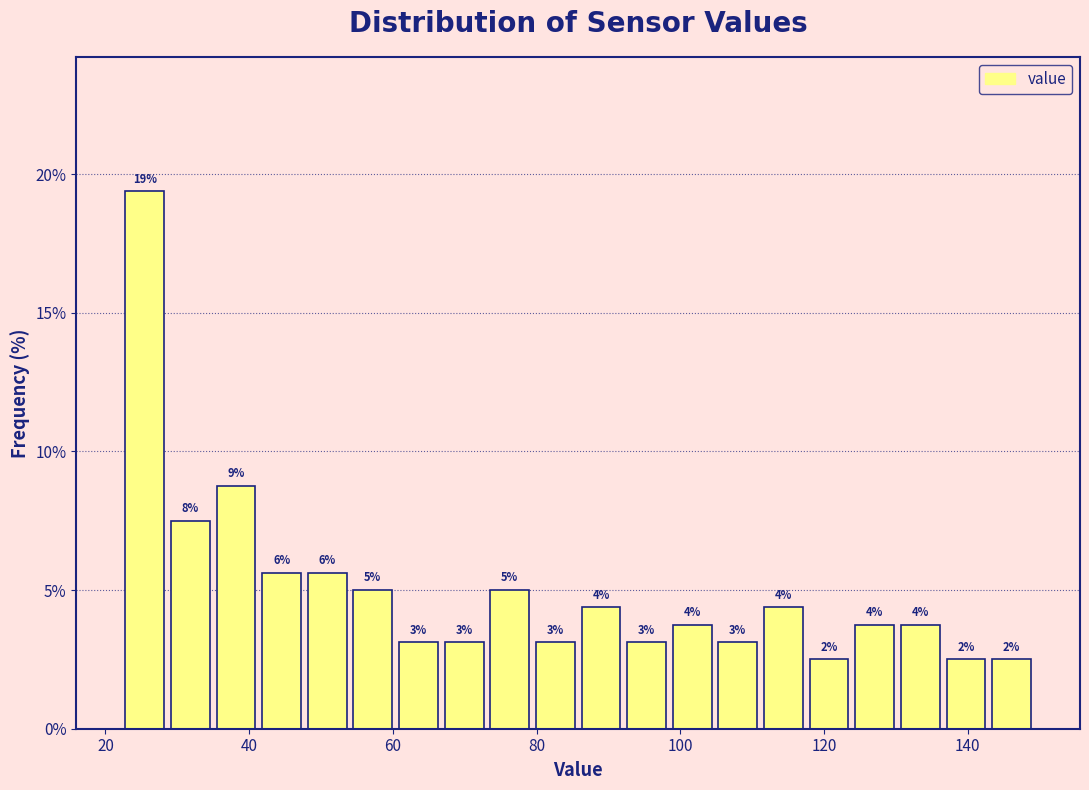

Read against the x-axis, roughly where is the centre of the tallest bar?

26